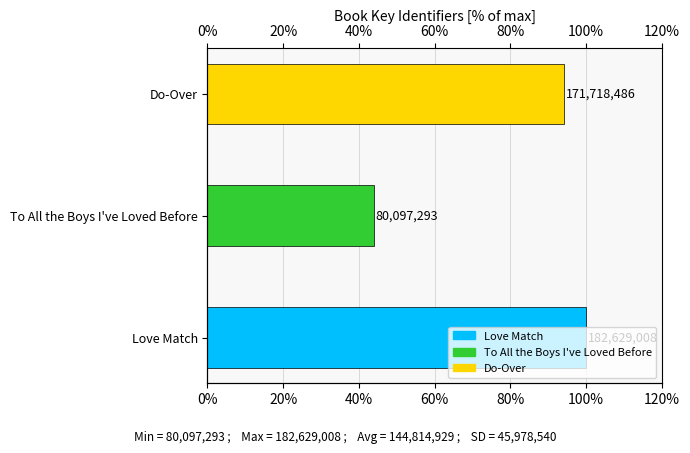

Where is the data nearest to the value 71?

Do-Over